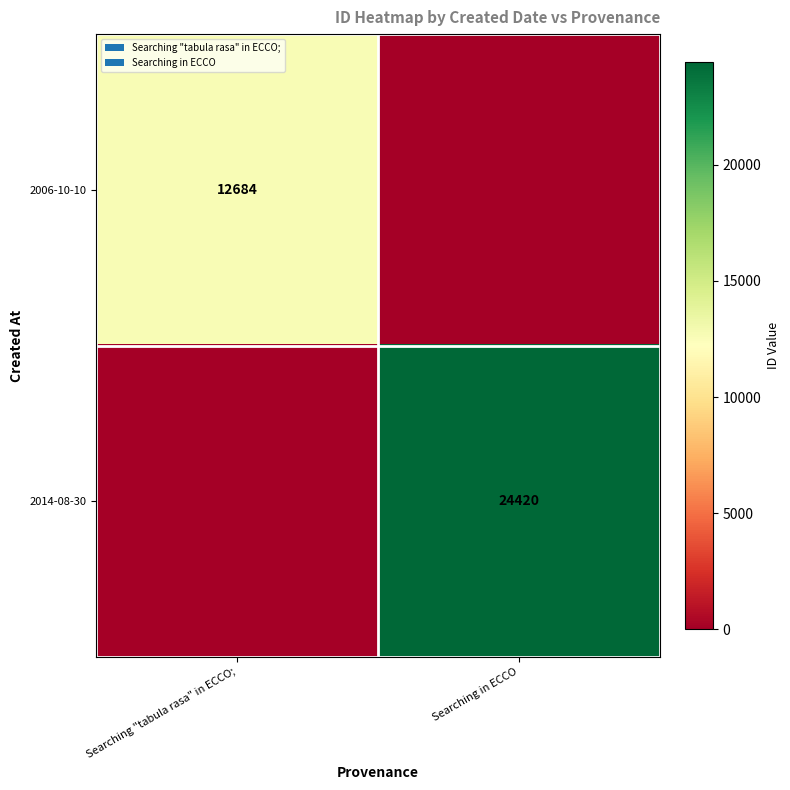

Is it true that 2006-10-10 equals 12684 at Searching "tabula rasa" in ECCO;?

True